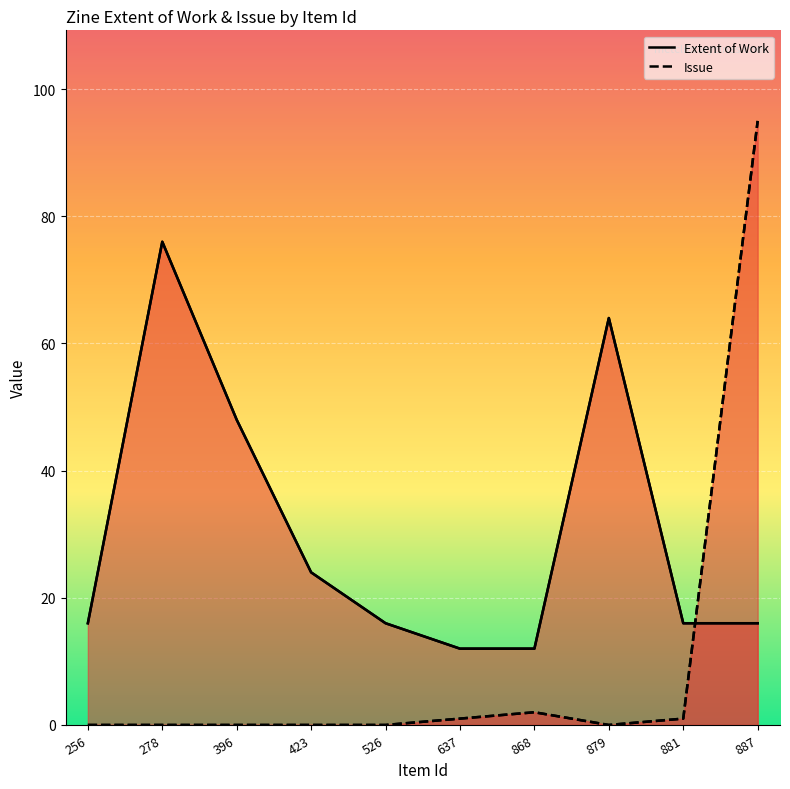

How many data points does each series have?

10